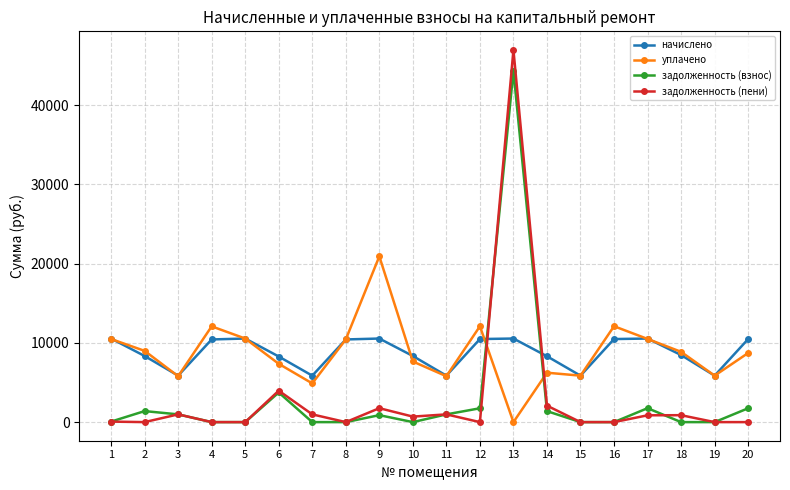

Where do задолженность (пени) and уплачено first cross each other?

12 and 13